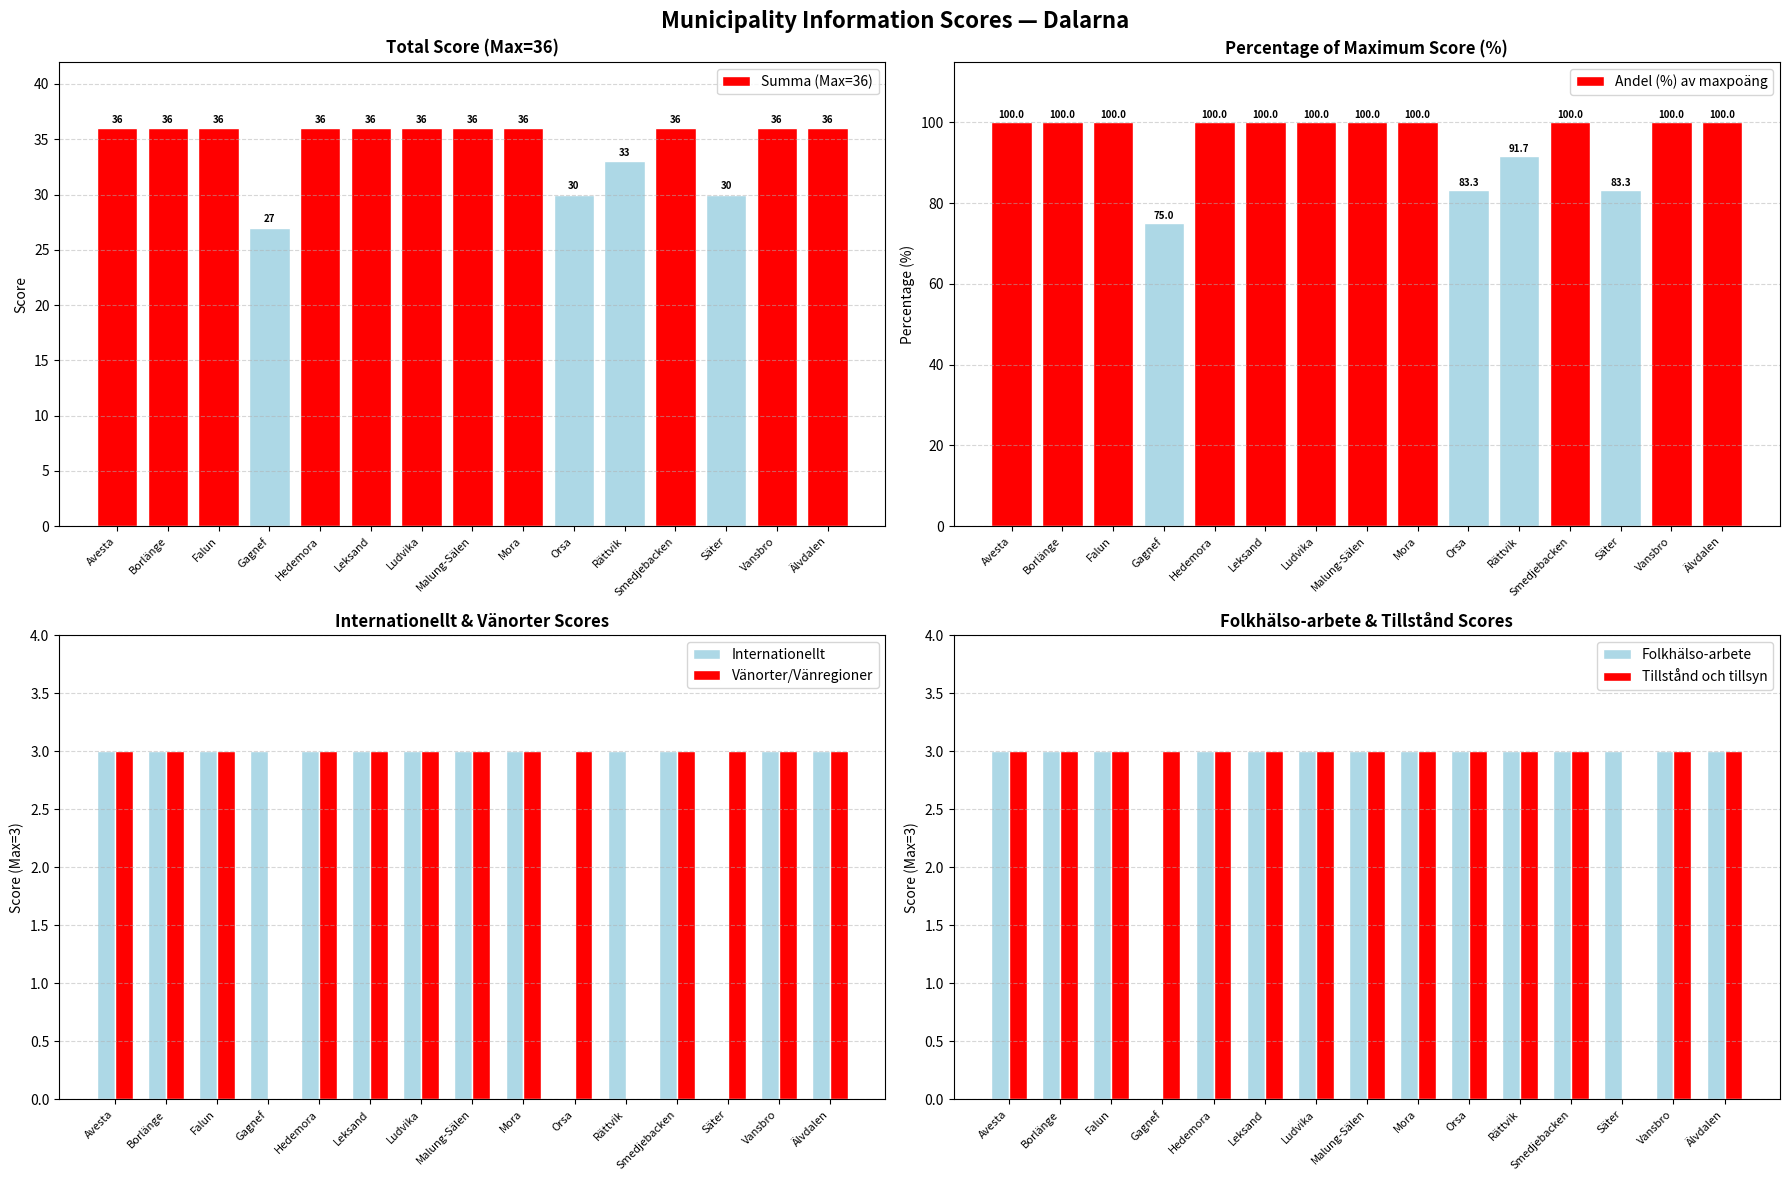

Which label corresponds to the largest value in the chart?

Avesta